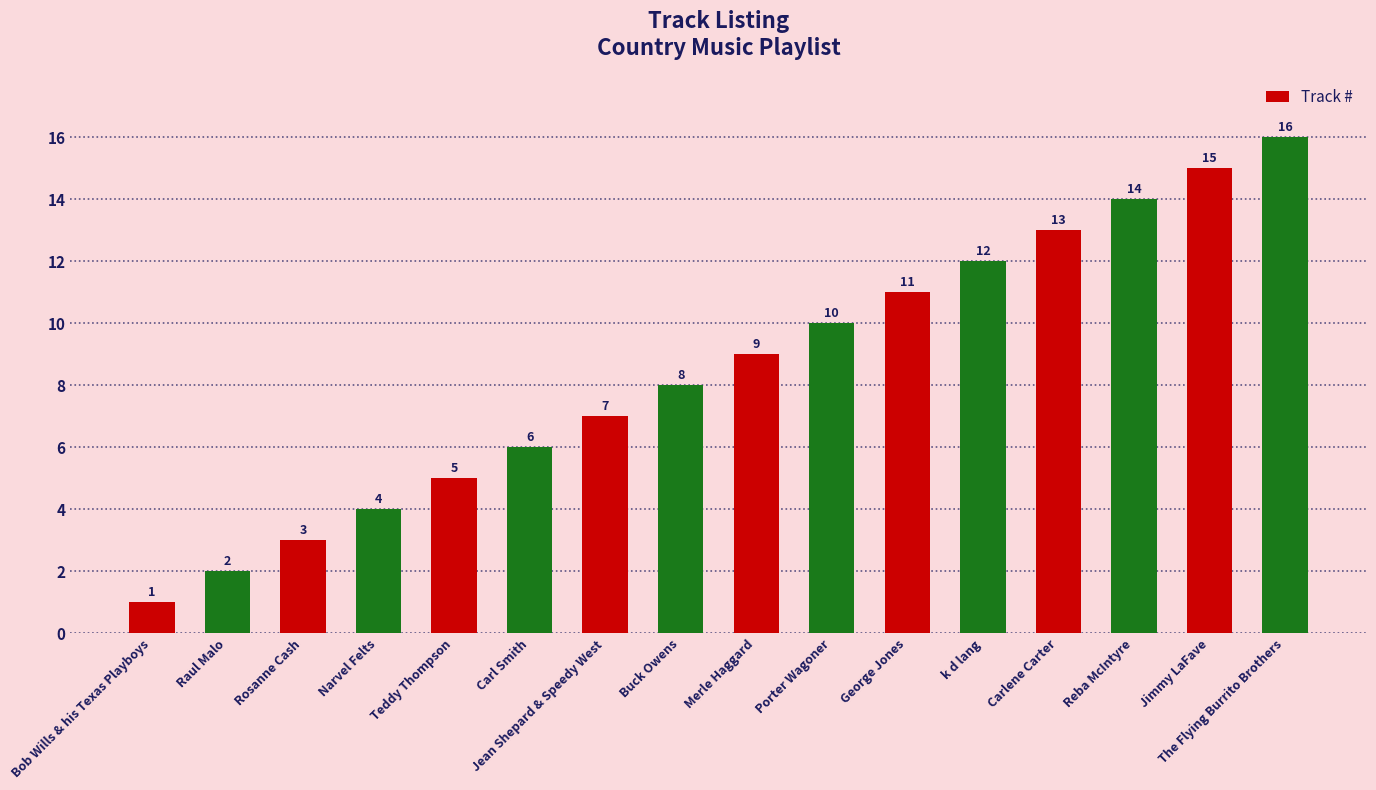

At which category does the chart reach its peak across all series?

The Flying Burrito Brothers